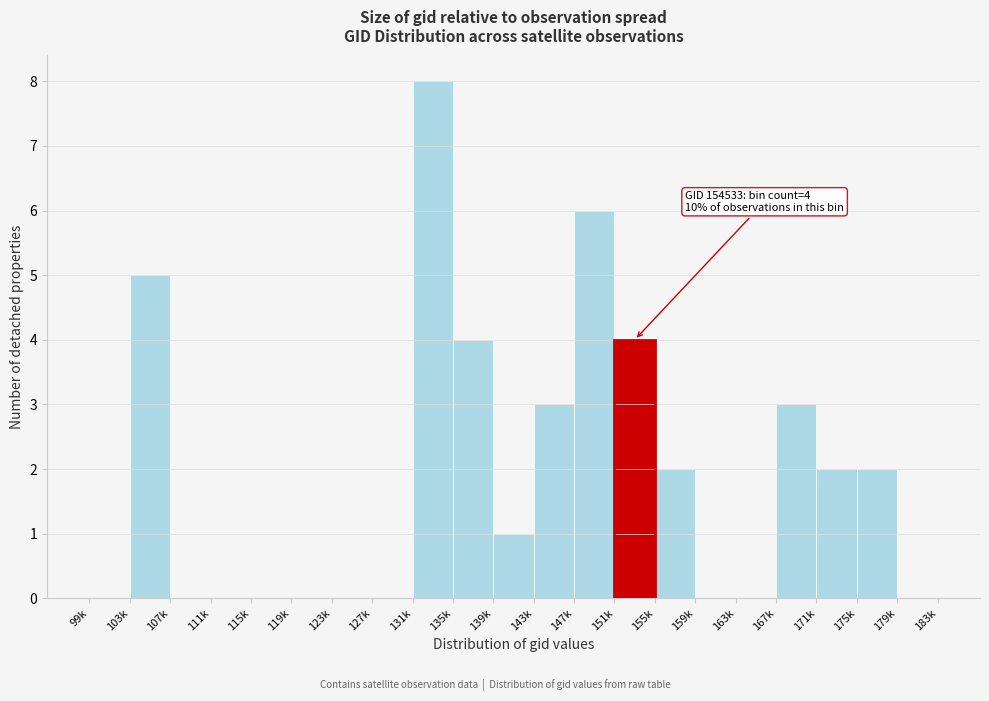

Reading left to right, what are all the values shown in this chart?

99k=0	103k=5	107k=0	111k=0	115k=0	119k=0	123k=0	127k=0	131k=8	135k=4	139k=1	143k=3	147k=6	151k=4	155k=2	159k=0	163k=0	167k=3	171k=2	175k=2	179k=0